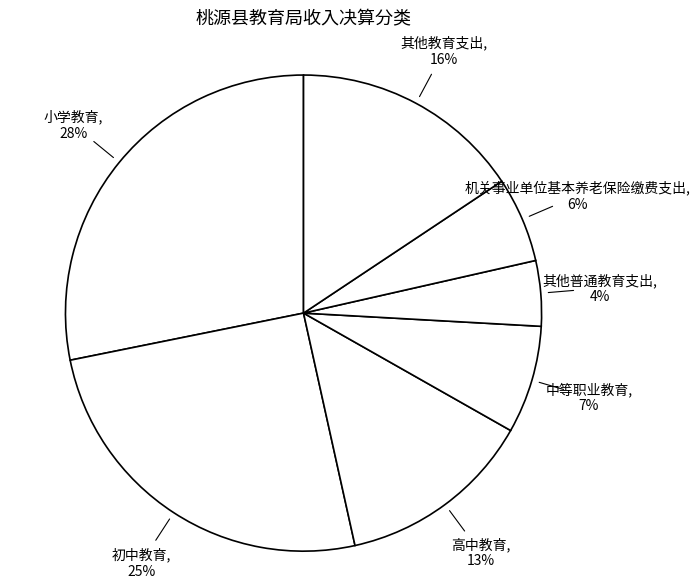

Count the number of slices in the pie.

7